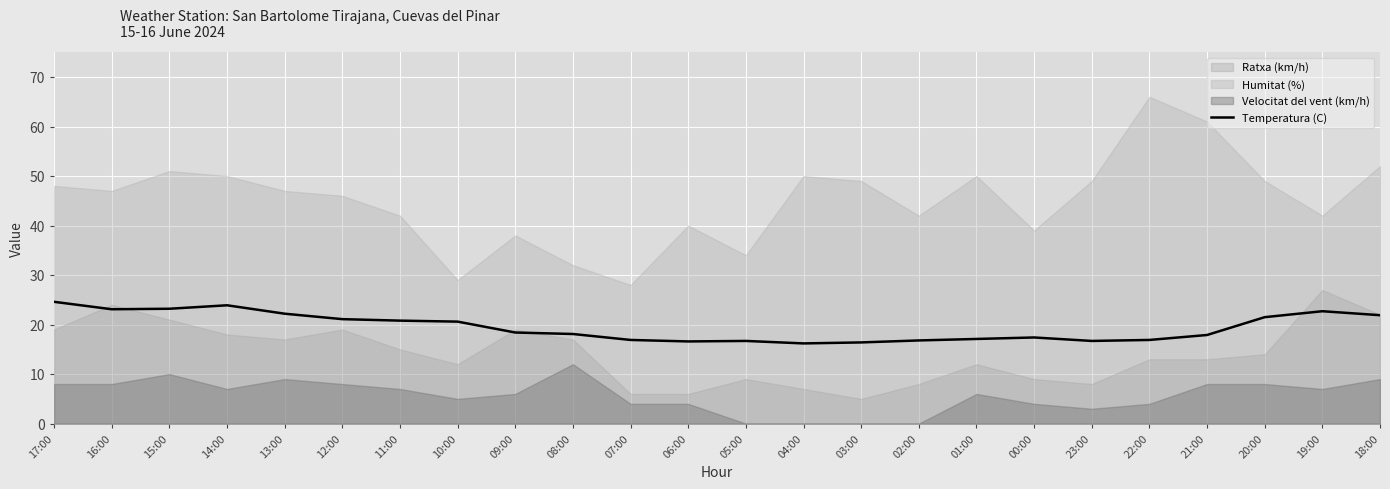

Is it true that Temperatura (C) equals 5.2 at 20:00?

False